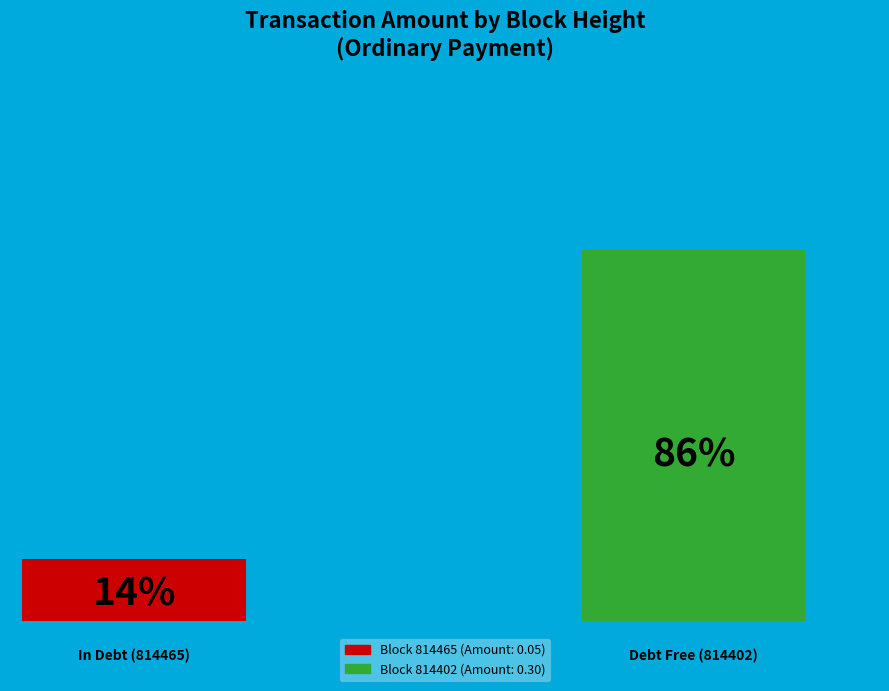

Rank the categories by value from highest to lowest.

814402, 814465